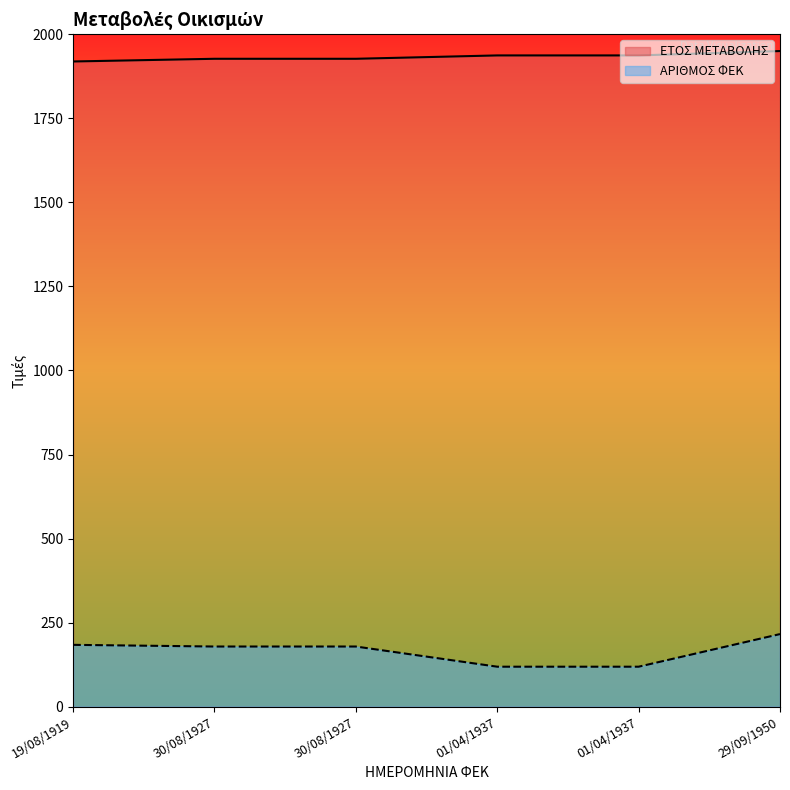

The ΑΡΙΘΜΟΣ ΦΕΚ series shows 179 at 30/08/1927. True or false?

True